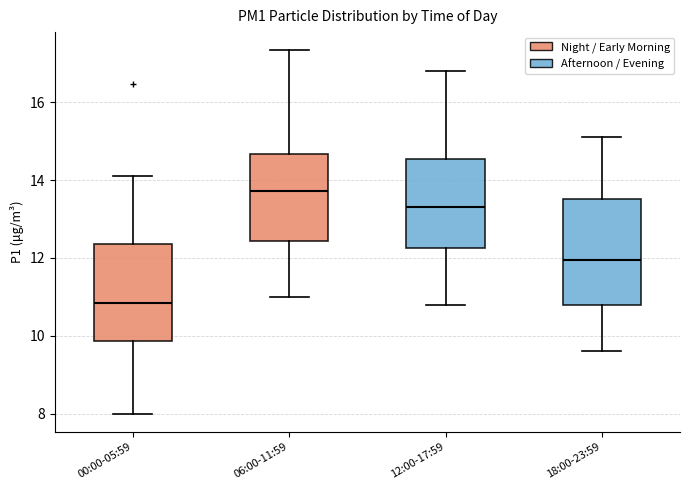

Reading left to right, read every box against the y-axis: the position of its median line, the range the box covers, and the ends of its whiskers. The values are not printed on the chart, so give them approximately, as read against the axis.

00:00-05:59: median 10.8, box 9.8 to 12.4, whiskers 8.0 to 14.2
06:00-11:59: median 13.8, box 12.4 to 14.6, whiskers 11.0 to 17.4
12:00-17:59: median 13.4, box 12.2 to 14.6, whiskers 10.8 to 16.8
18:00-23:59: median 12.0, box 10.8 to 13.6, whiskers 9.6 to 15.2